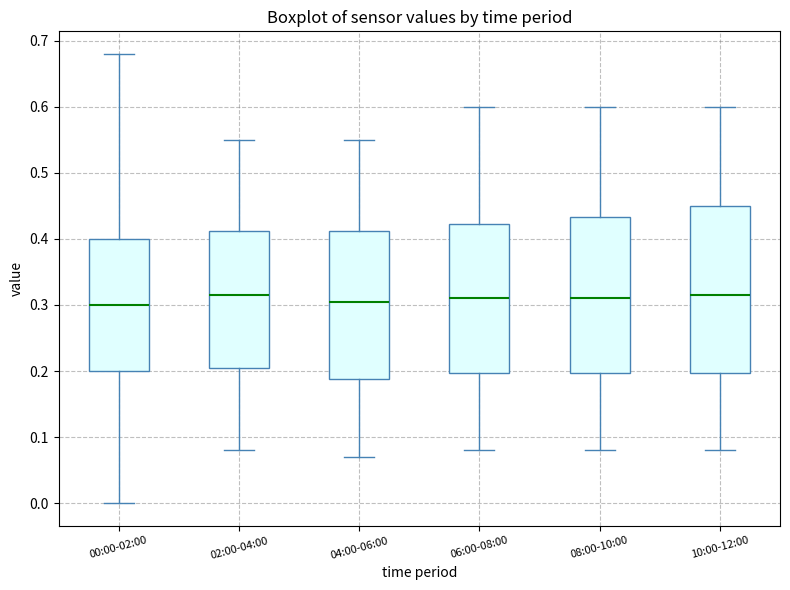

Comparing the boxes themselves (not the whiskers), which one is the tallest?

10:00-12:00